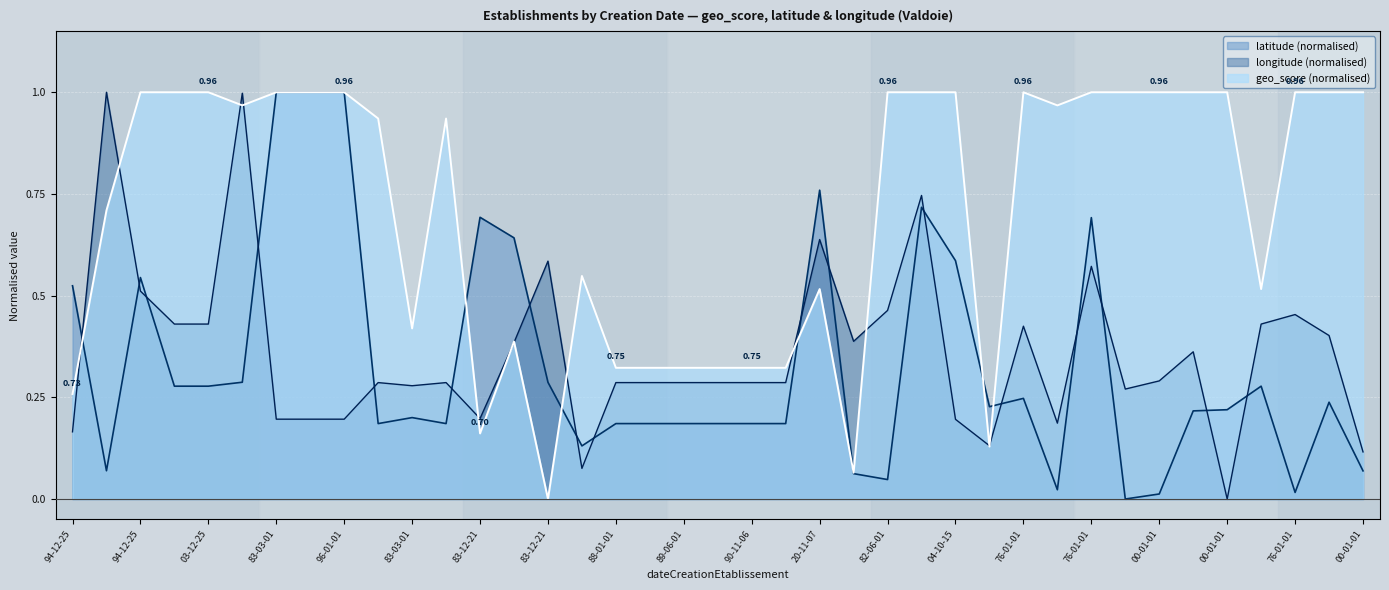

Which series has the widest spread of values?

geo_score